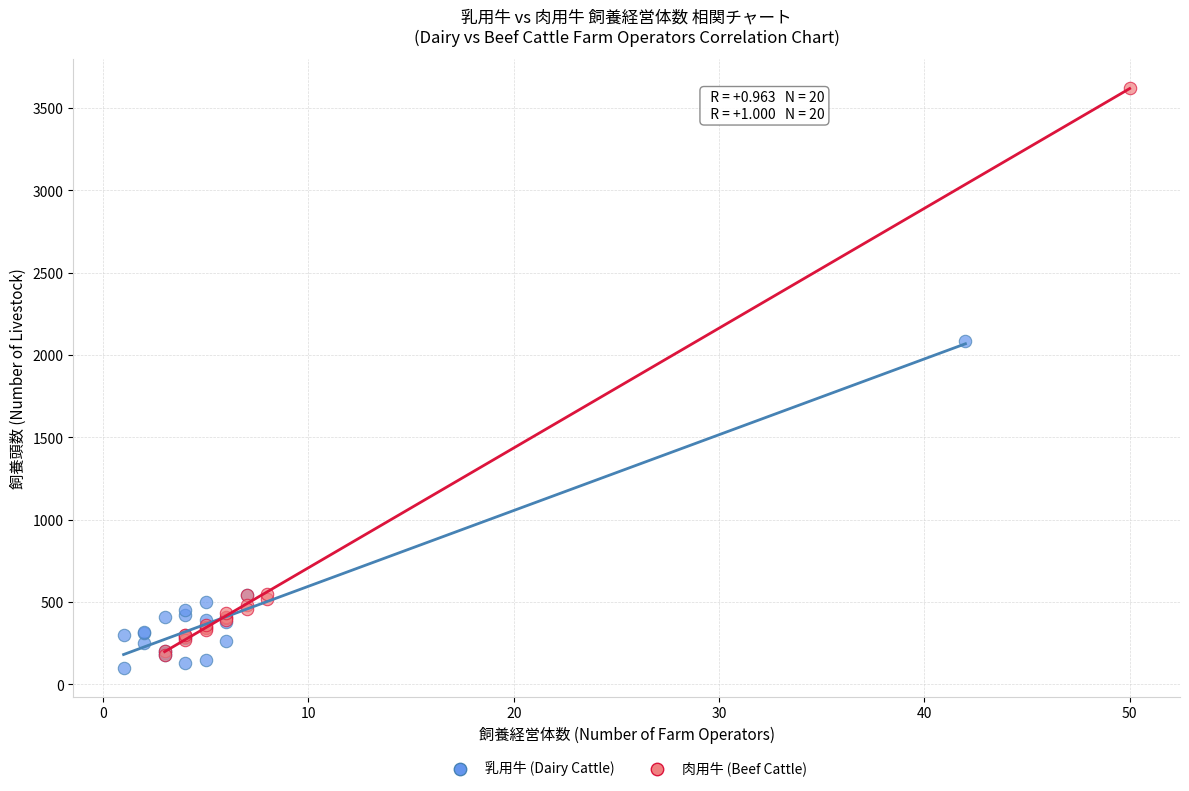

Which series contains the highest Y value?

肉用牛 (Beef Cattle)